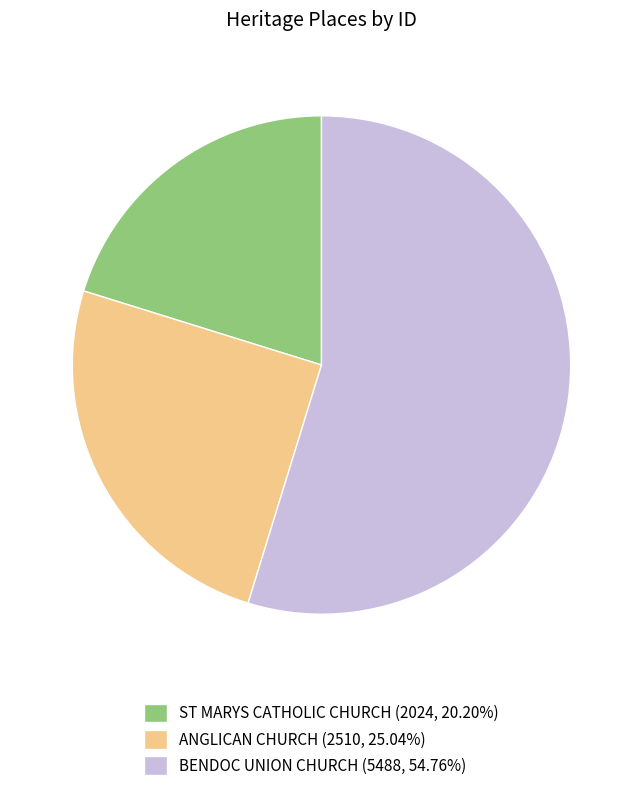

Count the number of slices in the pie.

3